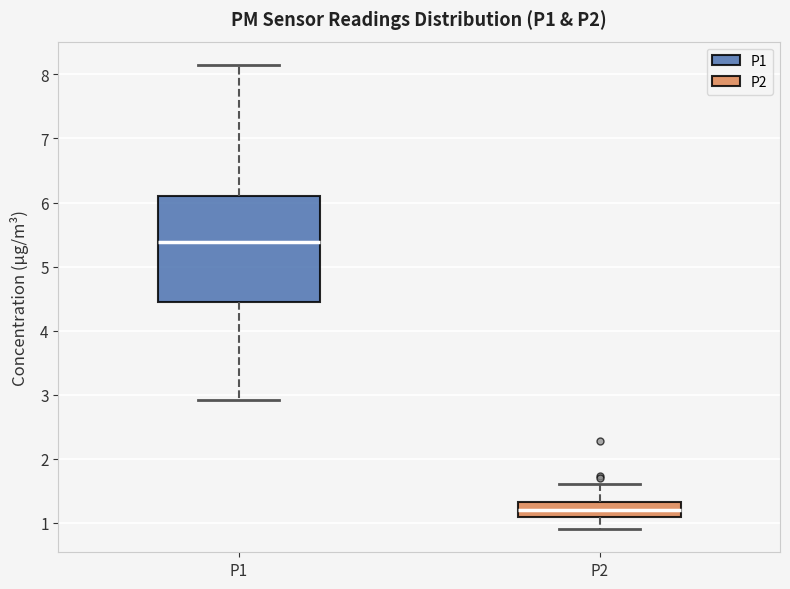

Where is the upper edge of the box for P2 on the y-axis? The values are not printed on the chart, so give them approximately, as read against the axis.

1.3